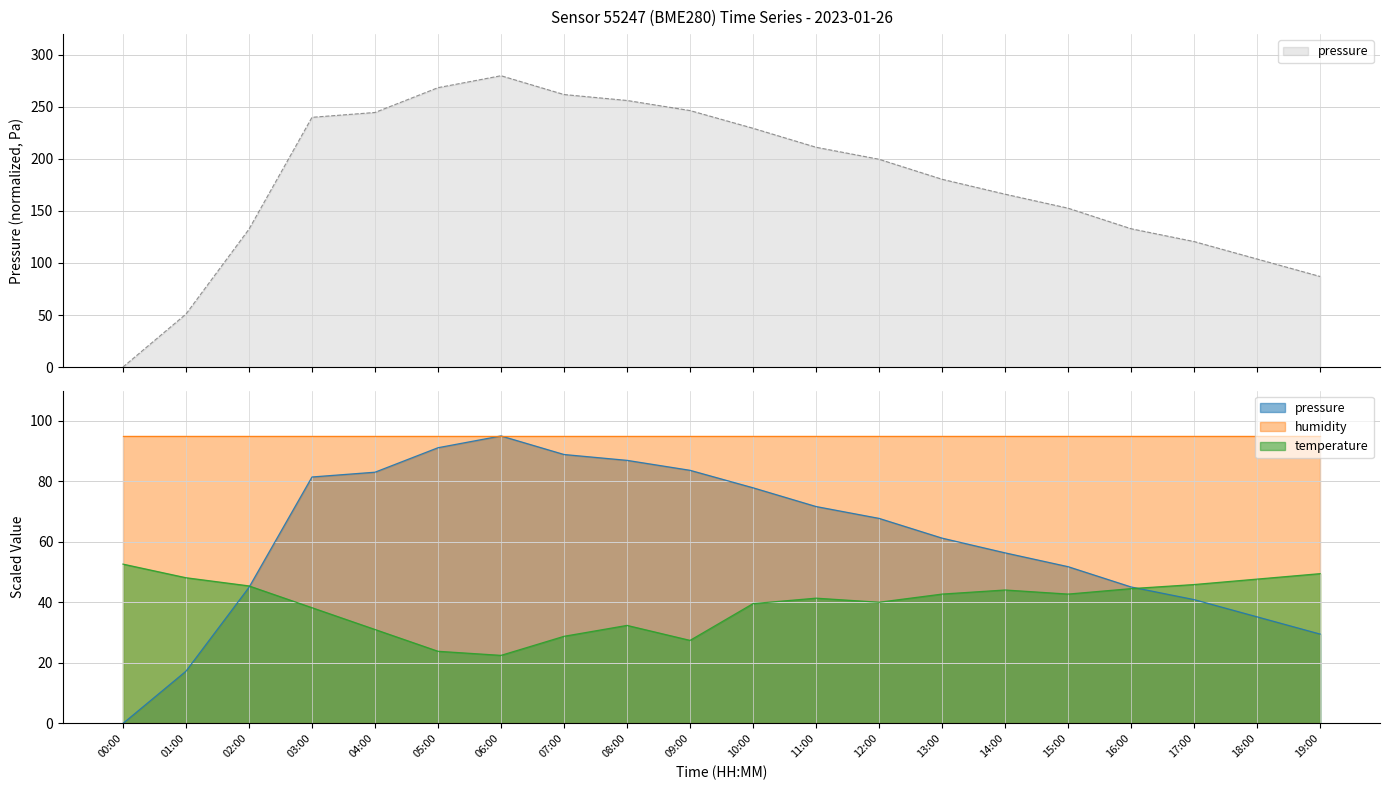

What is the difference between the pressure values at 16:00 and 09:00?

113.6